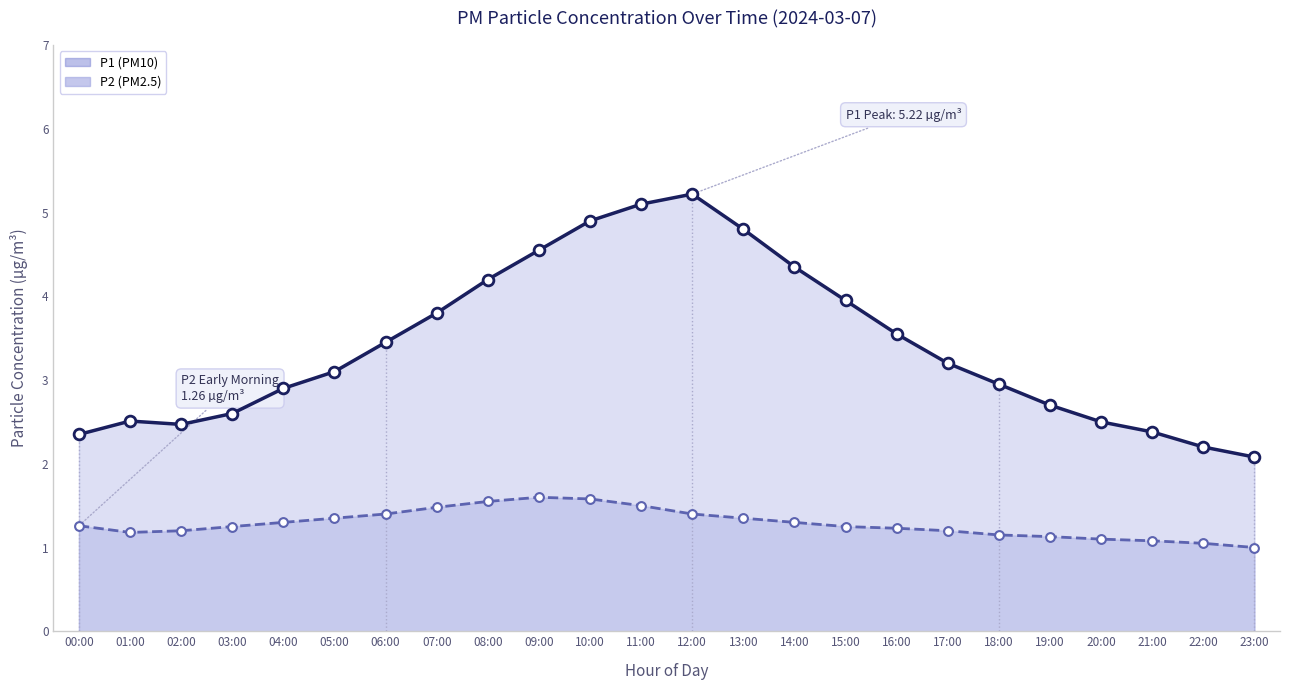

At how many categories does at least one series exceed 4?

7